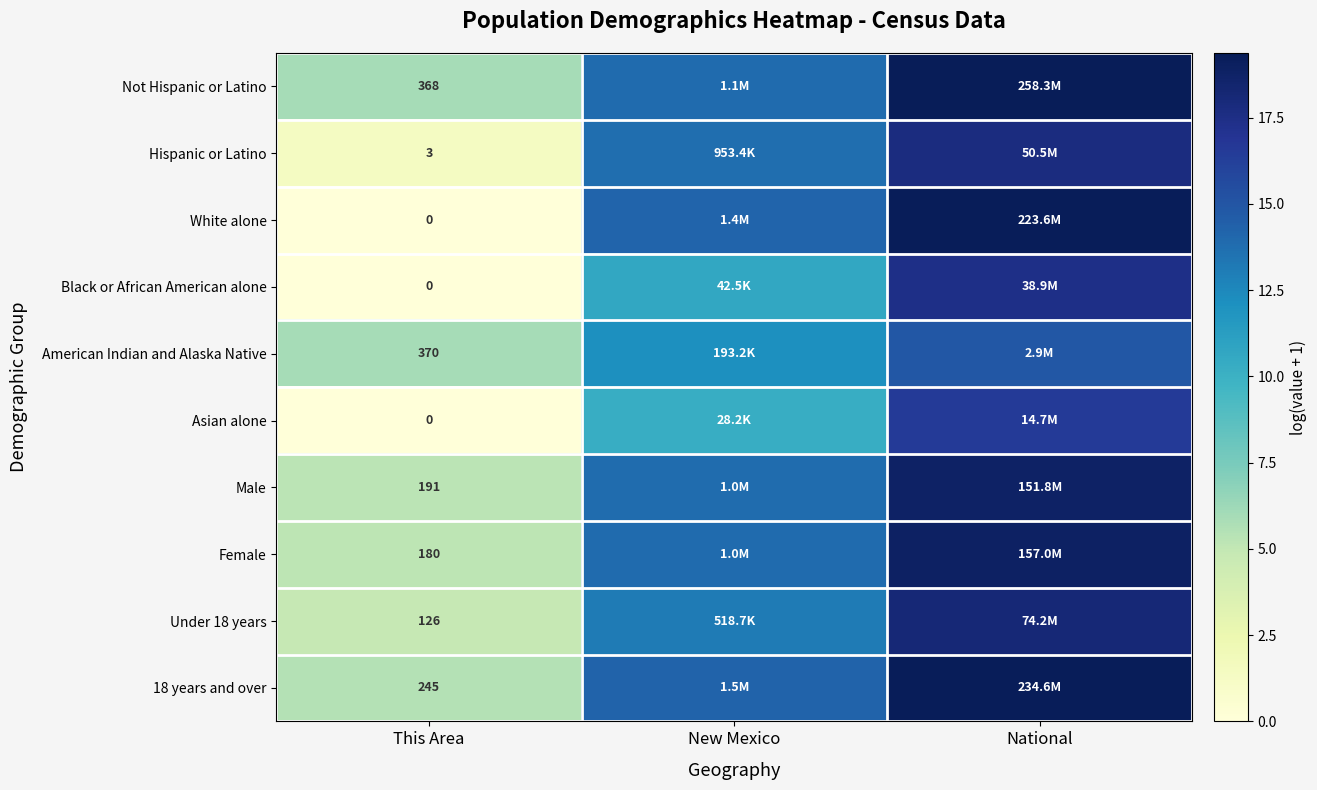

Is the value of White alone at This Area greater than the value of Hispanic or Latino at This Area?

No